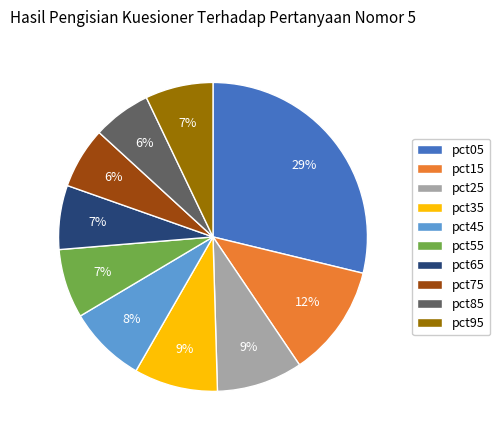

Combined, do pct45 and pct95 account for over 50%?

No